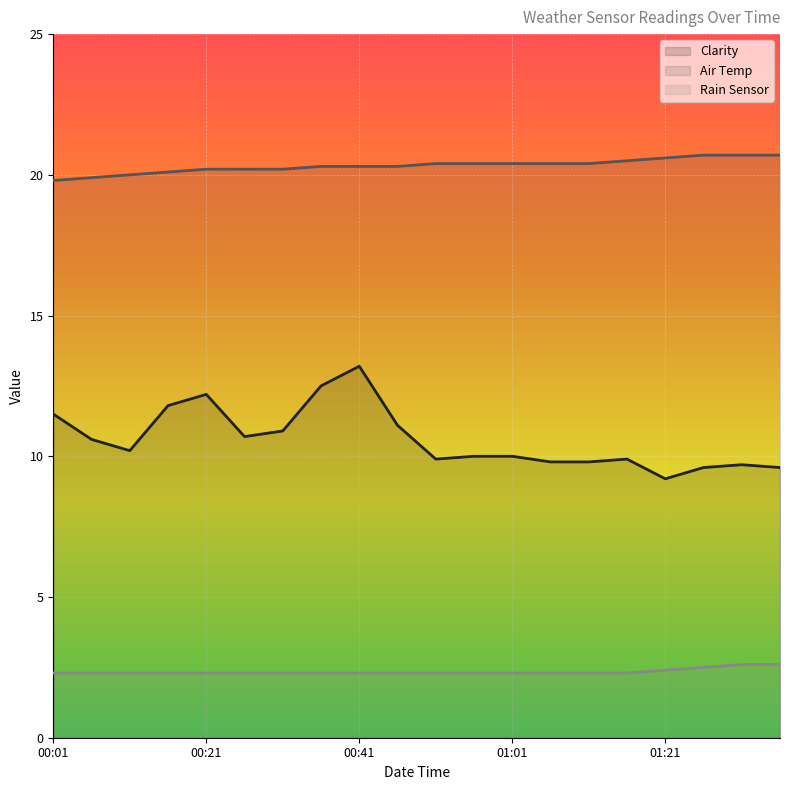

Which series has the largest range (max minus min)?

Clarity